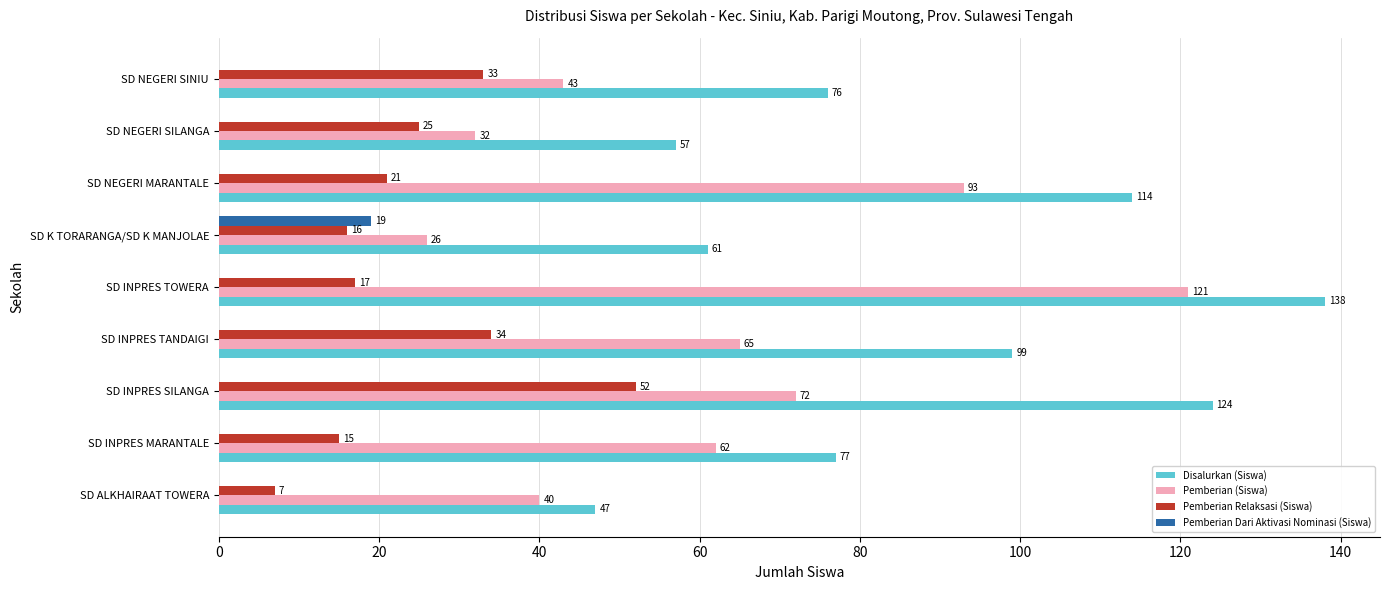

At which label is Pemberian (Siswa) closest to 73?

SD INPRES SILANGA